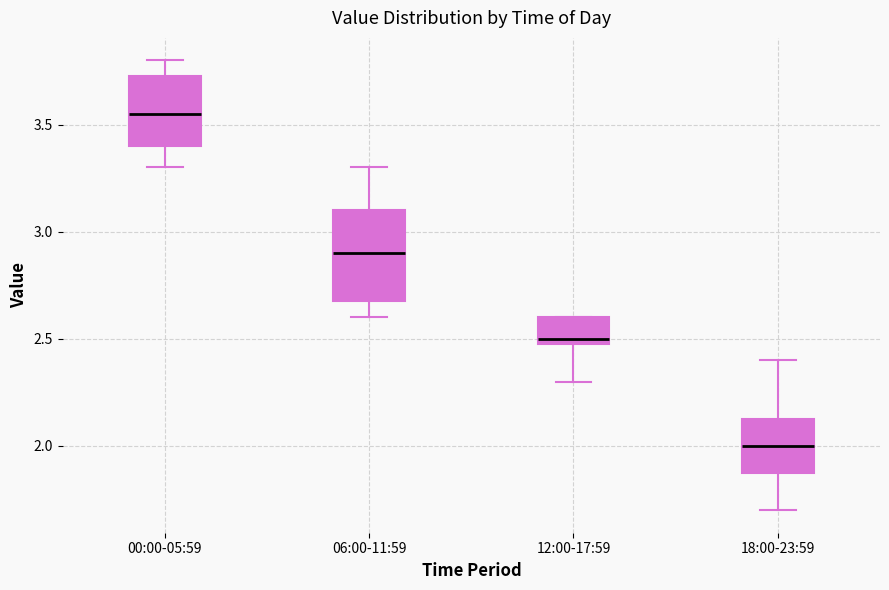

Reading left to right, transcribe this box plot: for each box, give where its median line is, the range the box spans, and where its two whiskers end, as read against the y-axis. The values are not printed on the chart, so give them approximately, as read against the axis.

00:00-05:59: median 3.55, box 3.40 to 3.75, whiskers 3.30 to 3.80
06:00-11:59: median 2.90, box 2.70 to 3.10, whiskers 2.60 to 3.30
12:00-17:59: median 2.50 (just above the box's lower edge), box 2.50 to 2.60, whiskers 2.30 to 2.60
18:00-23:59: median 2.00, box 1.90 to 2.15, whiskers 1.70 to 2.40